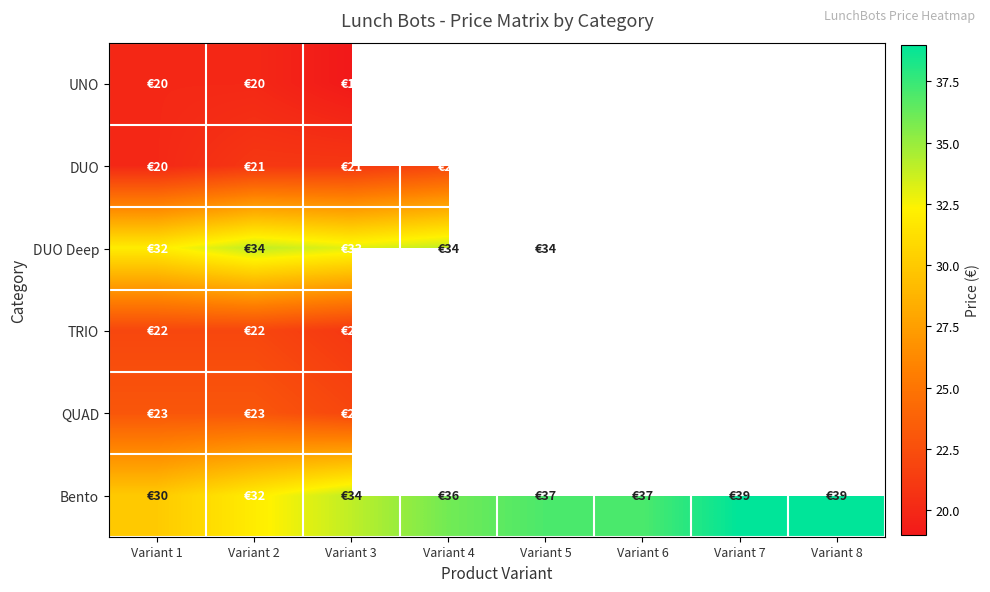

Between Variant 1 and Variant 5, which series saw the biggest shift?

Bento